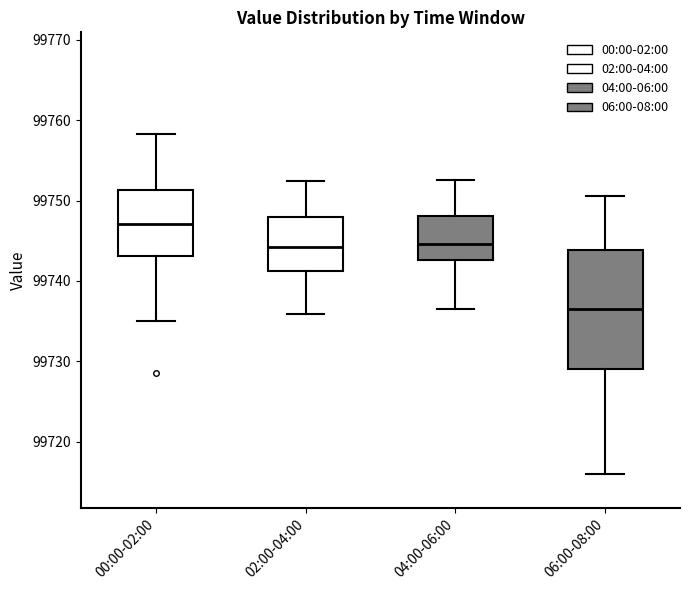

Which box has the lowest median line?

06:00-08:00